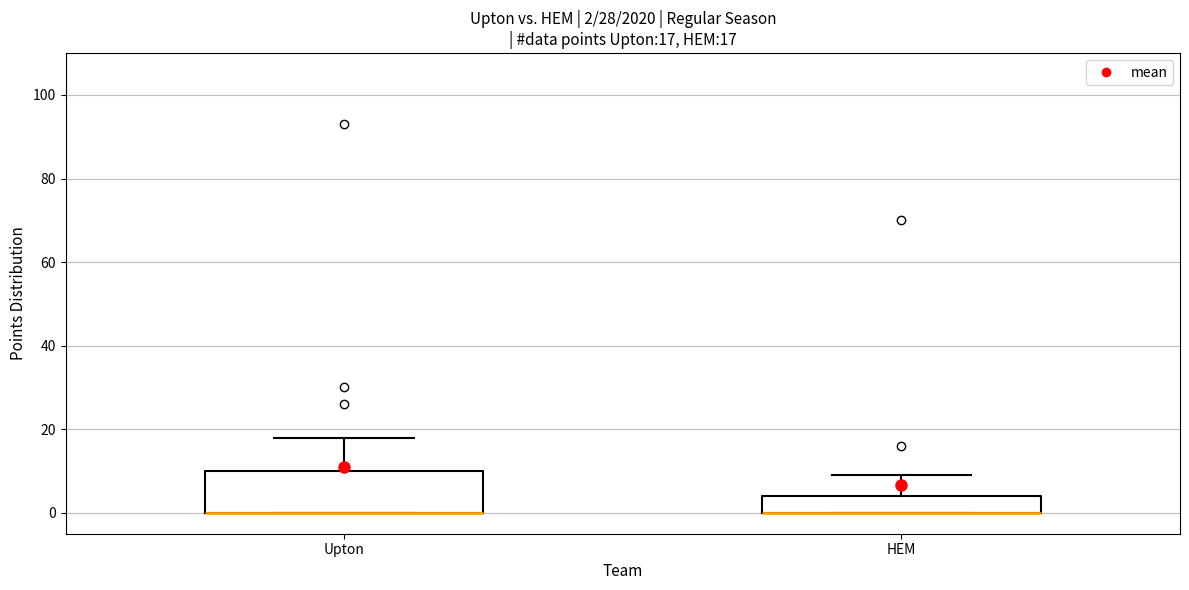

Comparing the boxes themselves (not the whiskers), which one is the tallest?

Upton